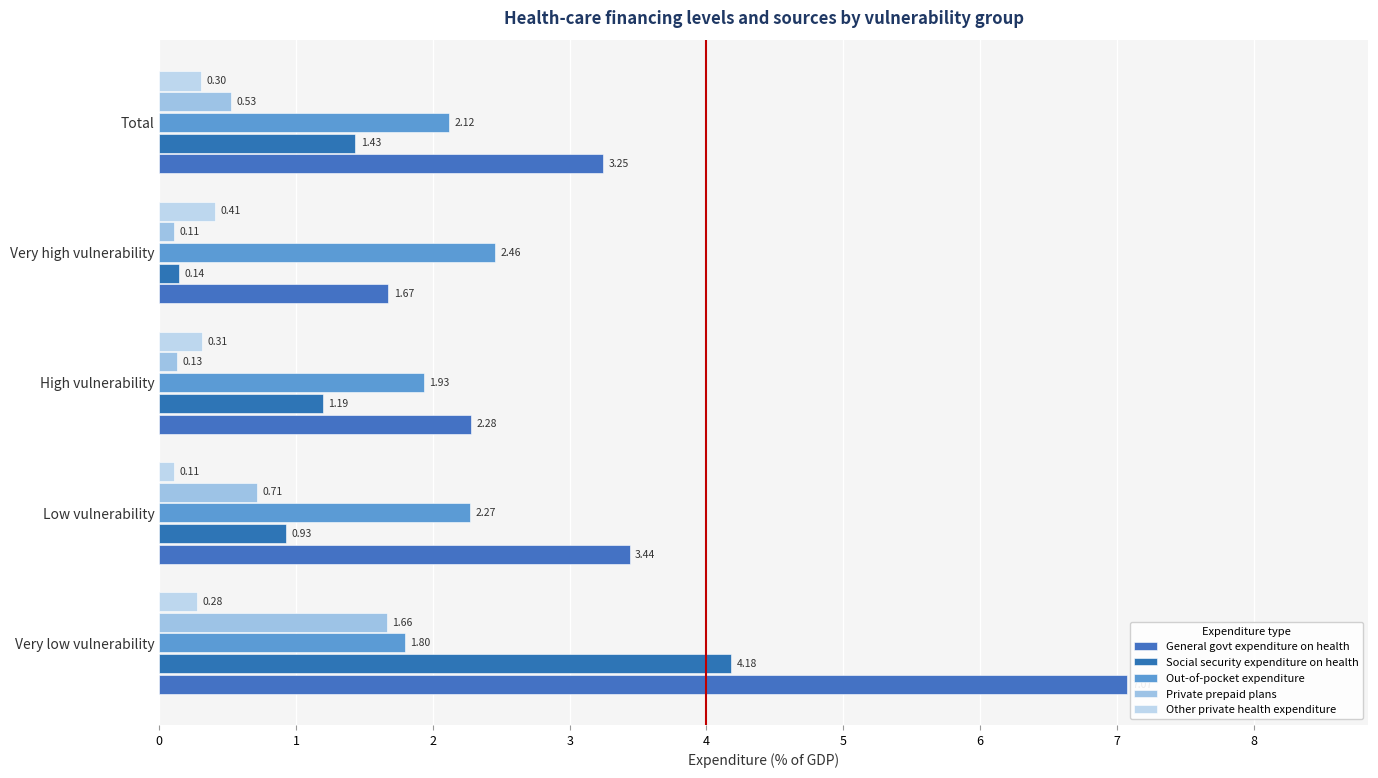

What is the value of the Private prepaid plans bar at the 4th from the left?

0.1